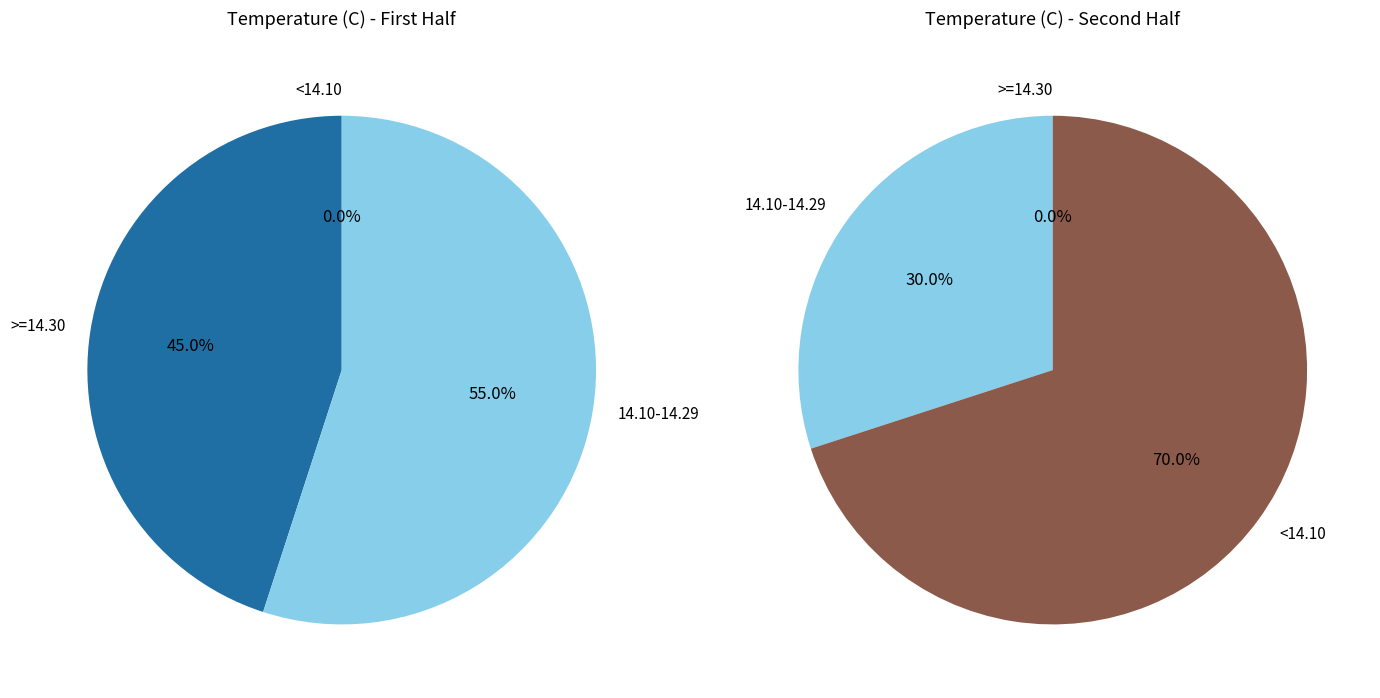

True or false: 2 accounts for 1% of the total.

False